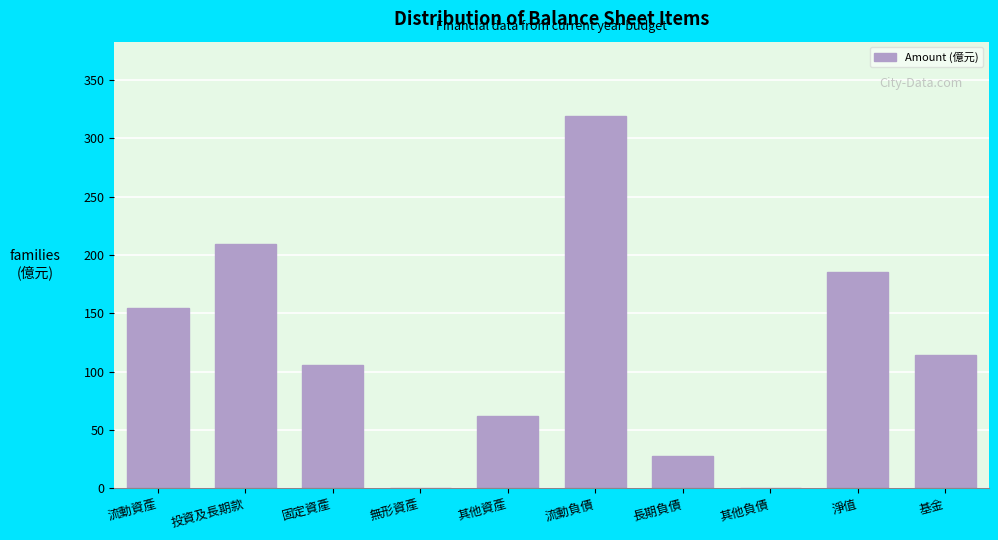

Which has a higher value, 其他負債 or 固定資產?

固定資產